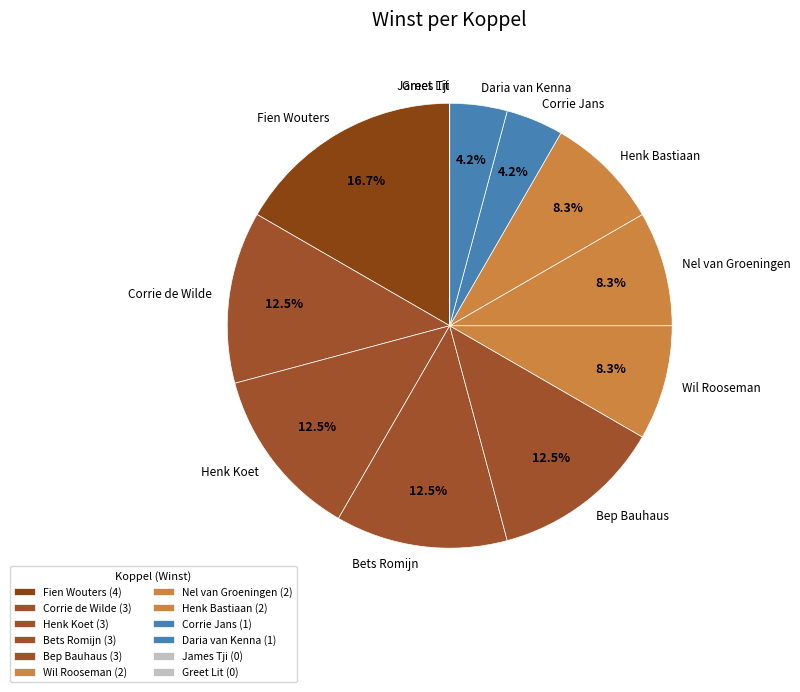

What portion of the pie excludes Bep Bauhaus?

87.5%